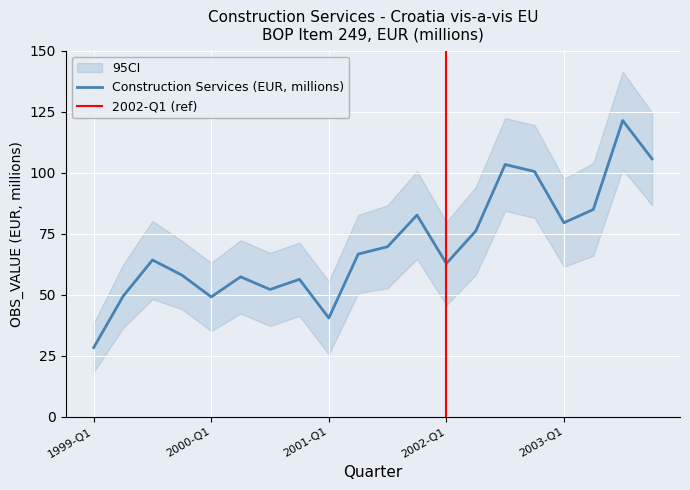

At which category does the data reach its first local valley?

2000-Q1